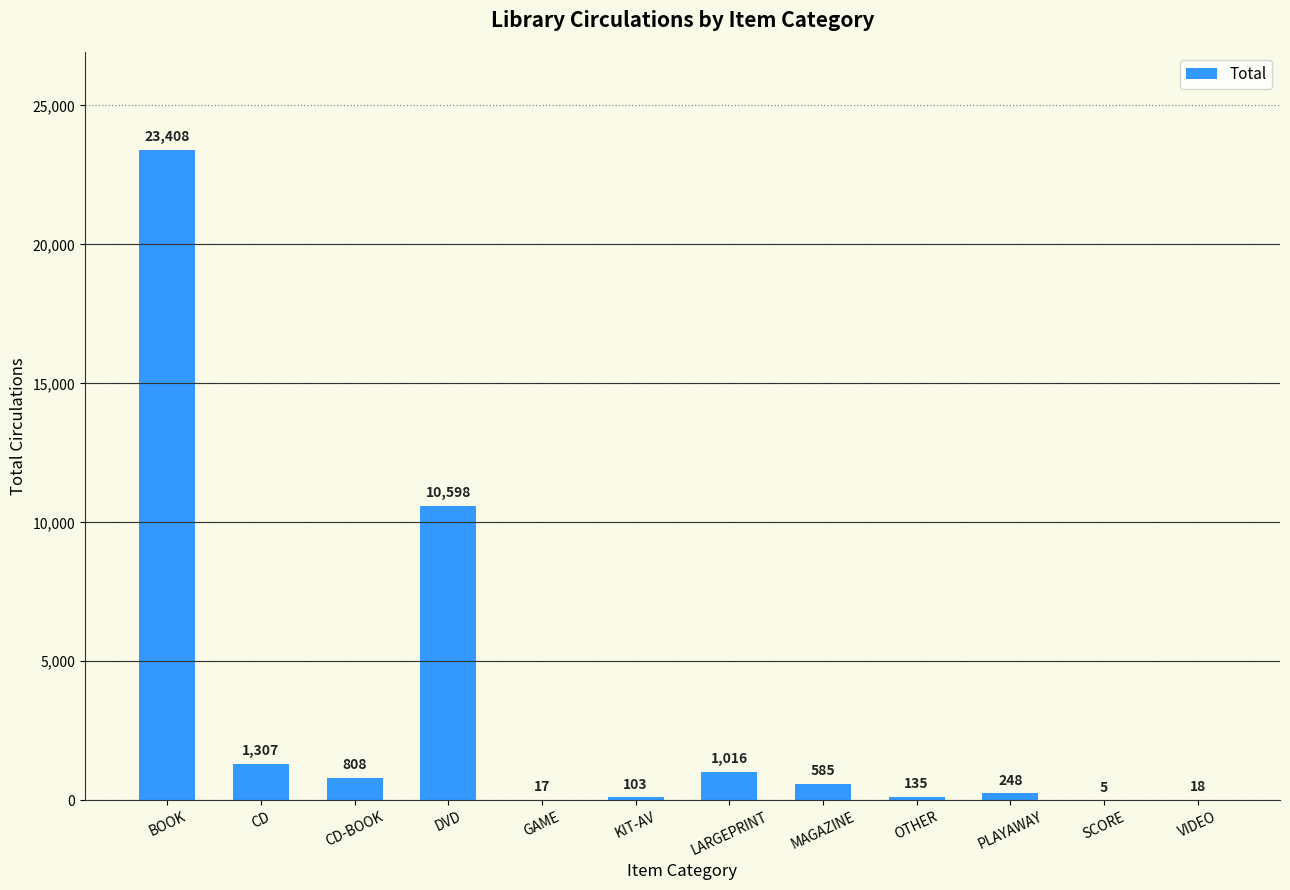

True or false: the data shows 1307 at CD.

True